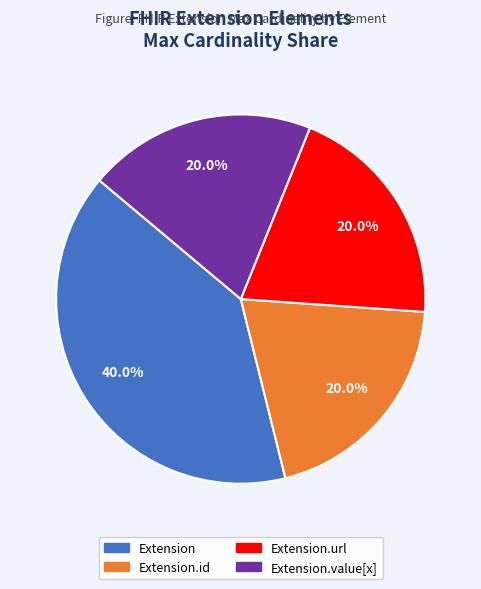

Is there any slice that represents more than half of the pie?

No